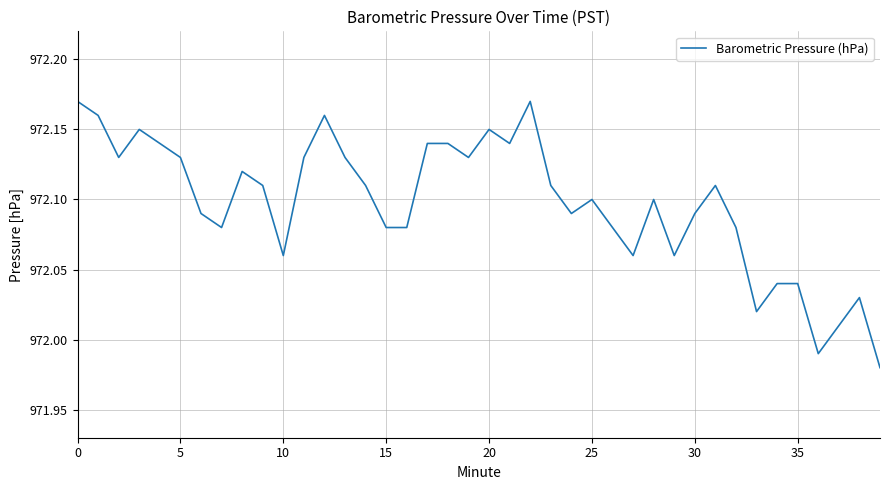

Reading left to right, list all the values displayed in this chart.

972.2	972.2	972.1	972.1	972.1	972.1	972.1	972.1	972.1	972.1	972.1	972.1	972.2	972.1	972.1	972.1	972.1	972.1	972.1	972.1	972.1	972.1	972.2	972.1	972.1	972.1	972.1	972.1	972.1	972.1	972.1	972.1	972.1	972.0	972.0	972.0	972.0	972.0	972.0	972.0